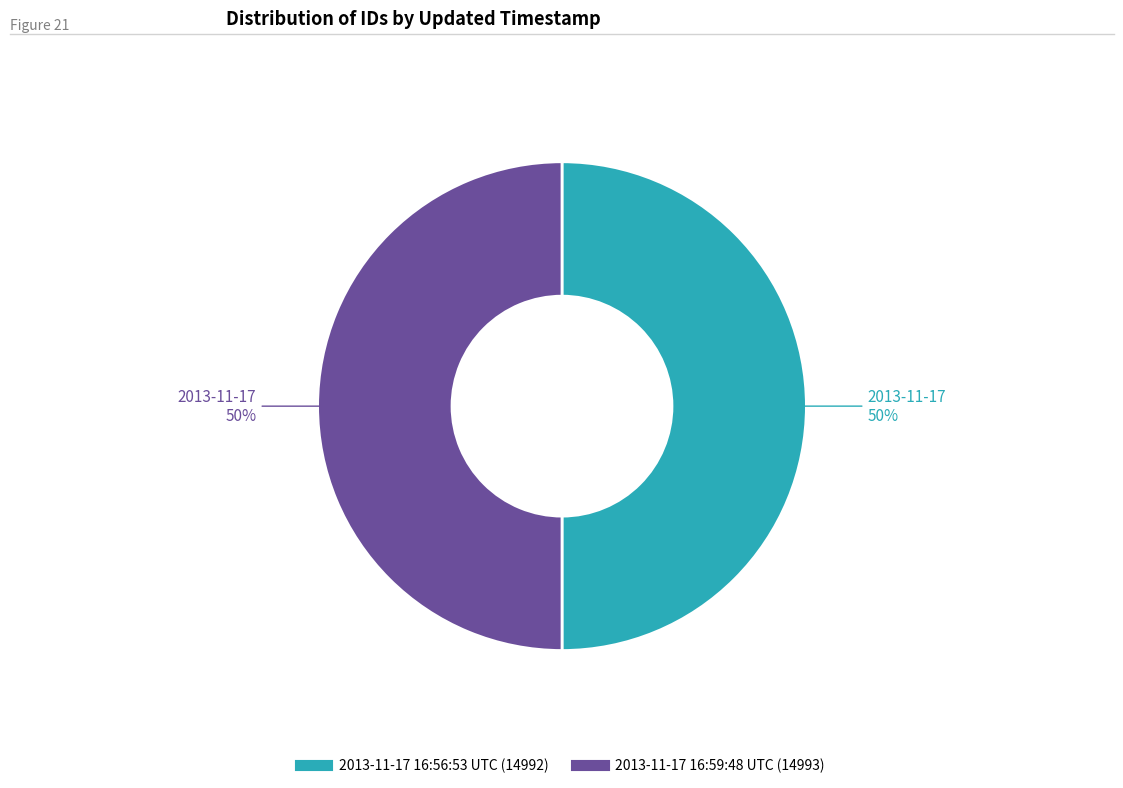

How many slices are in this pie chart?

2